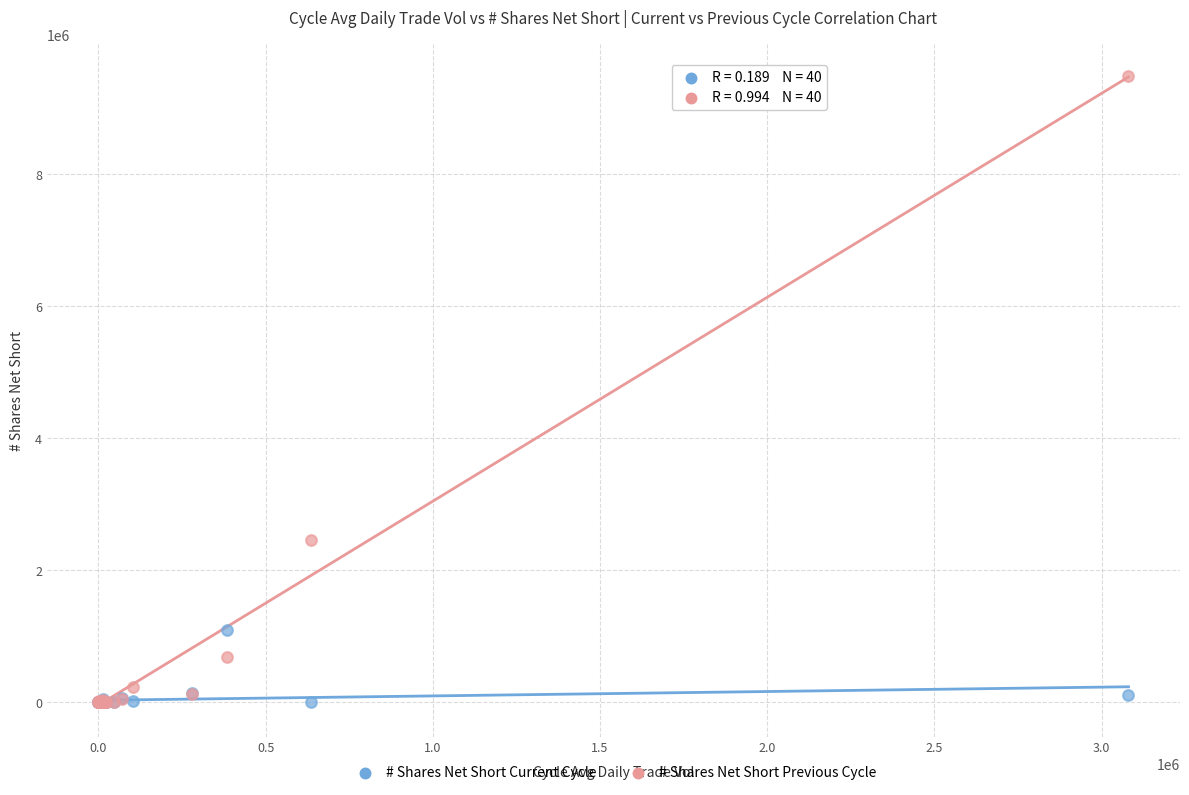

Across all series, what Y value is closest to 4745163?

2454099